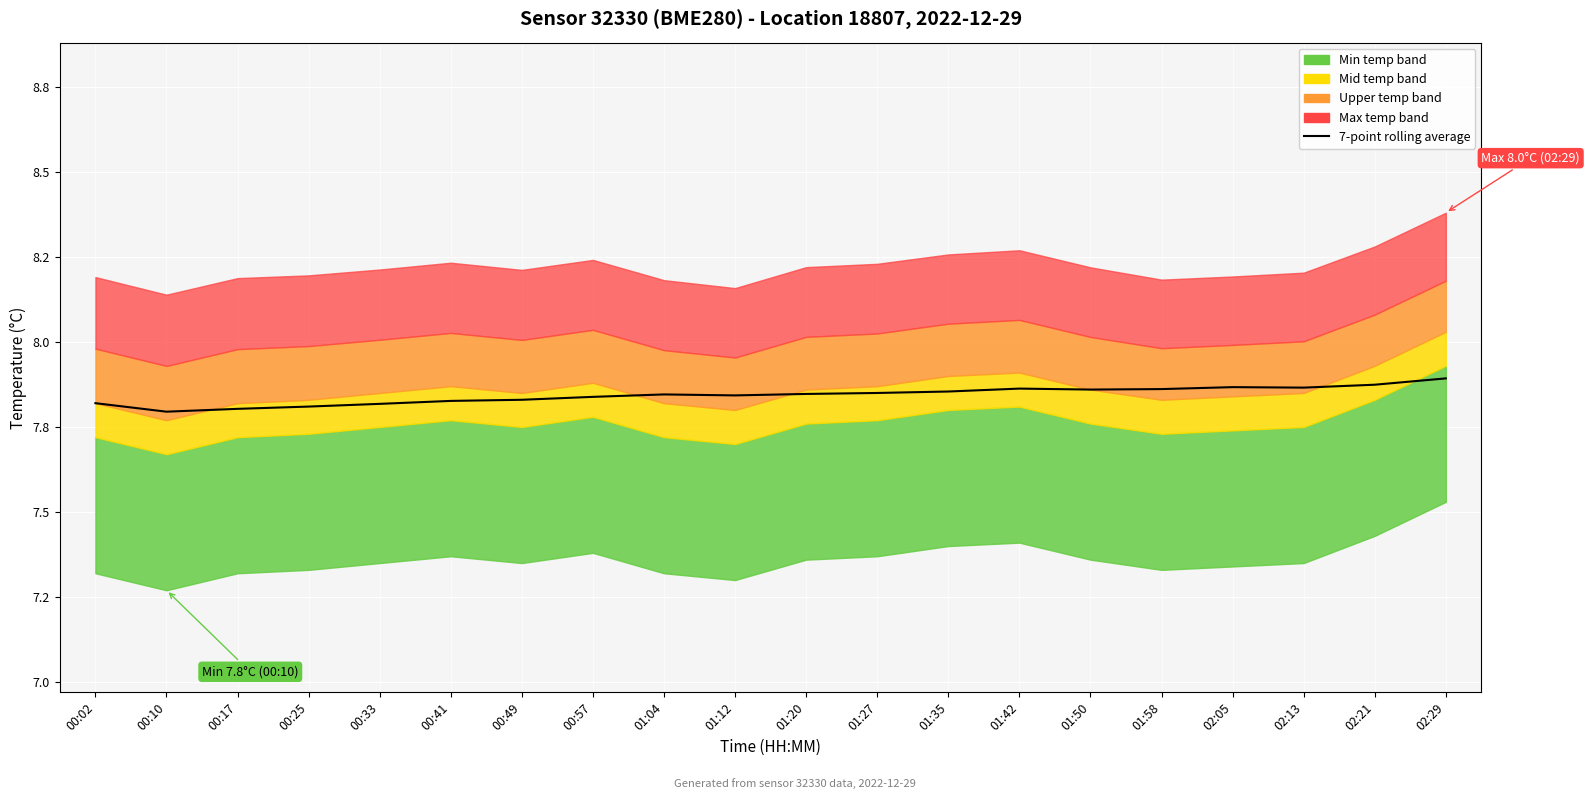

Where is the first local maximum?

01:04